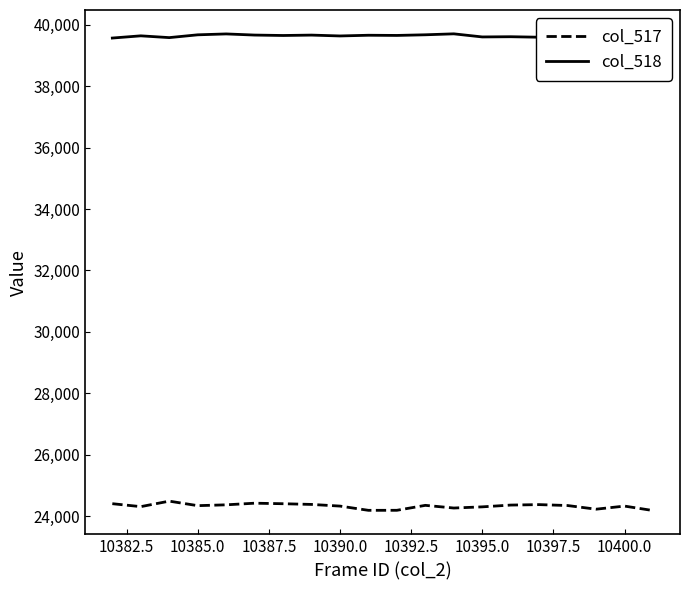

True or false: col_517 and col_518 intersect in this chart.

False